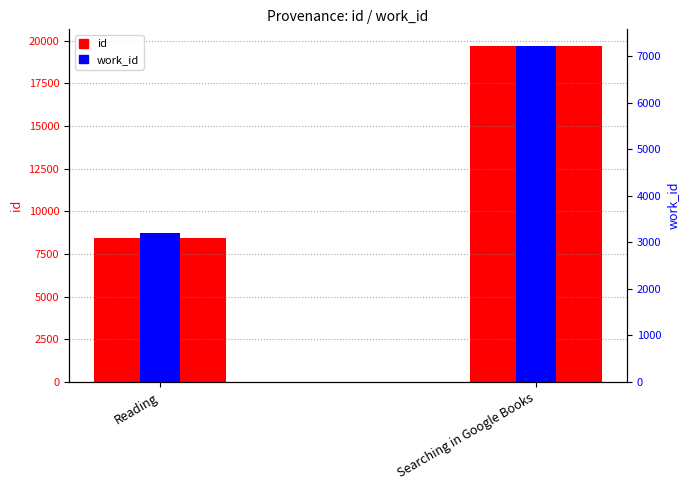

Which series changed the most between Reading and Searching in Google Books?

id